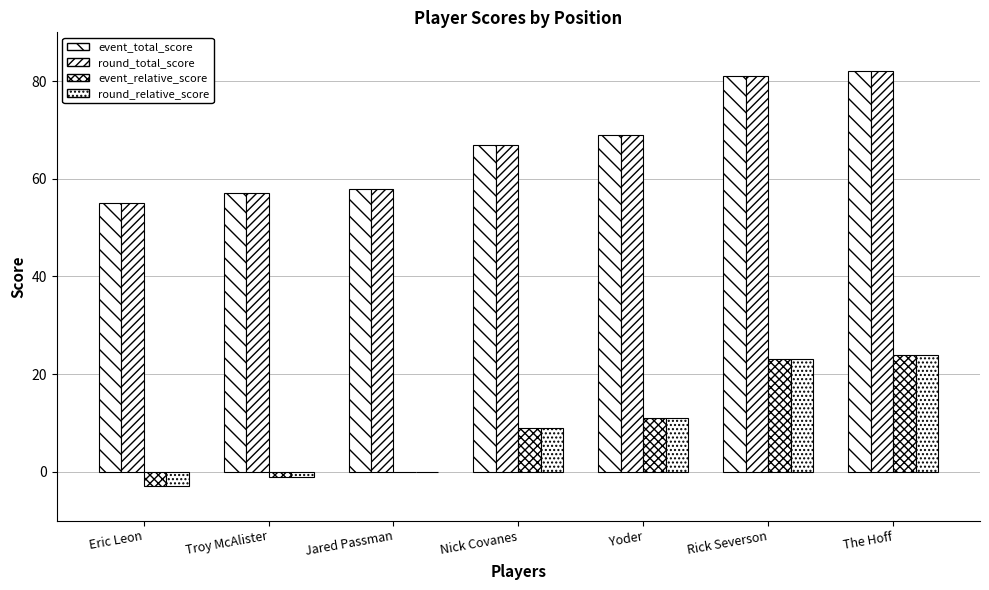

Count the number of data series in this chart.

4